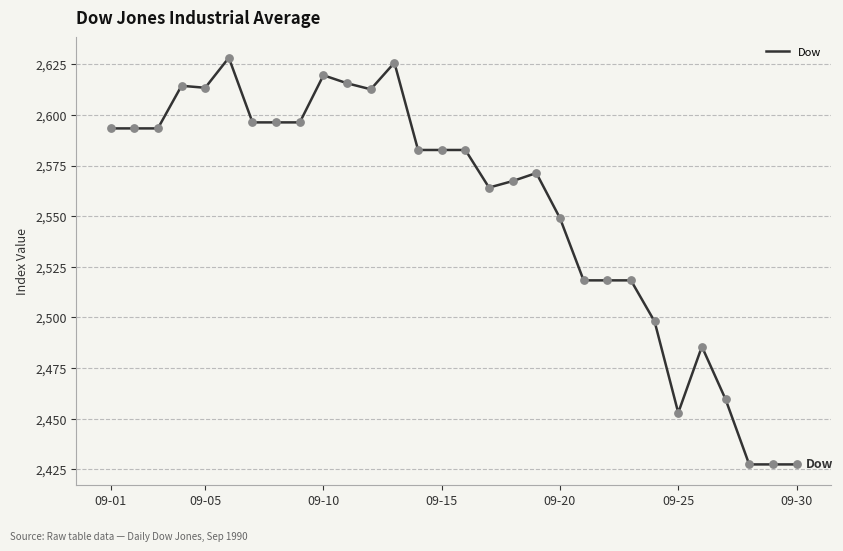

What is the greatest value displayed?

2628.2